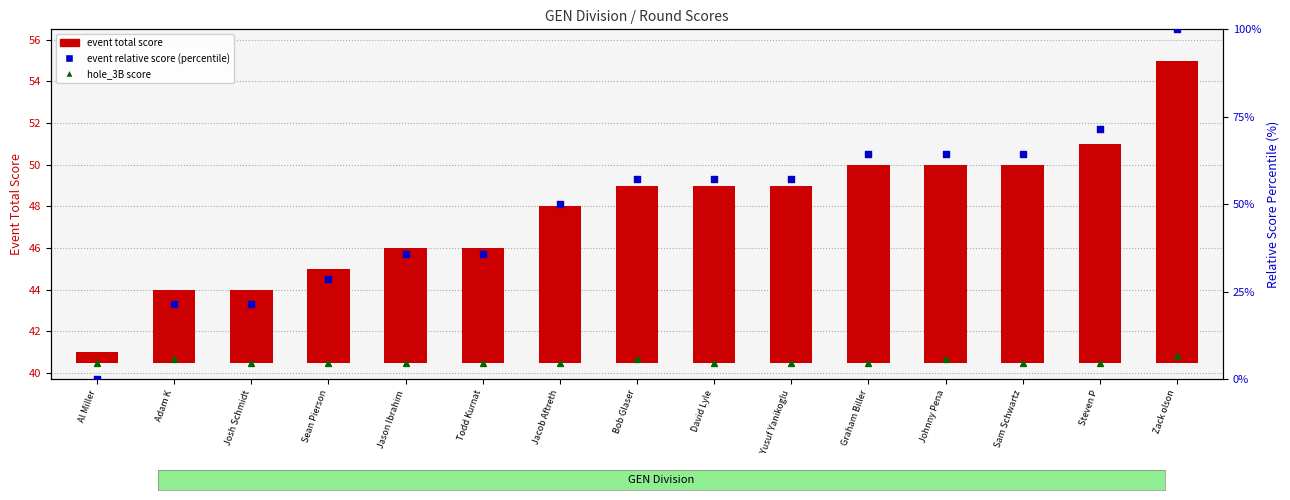

Which series has the largest total across all categories?

event relative score (percentile)